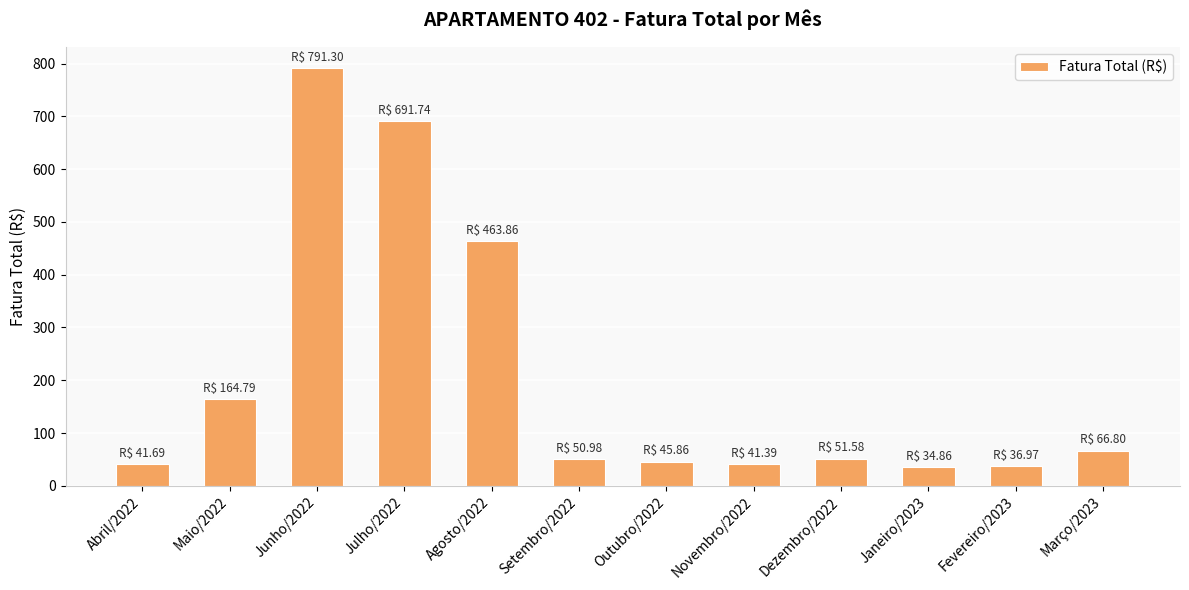

Is it true that the value at Março/2023 is 17.5?

False